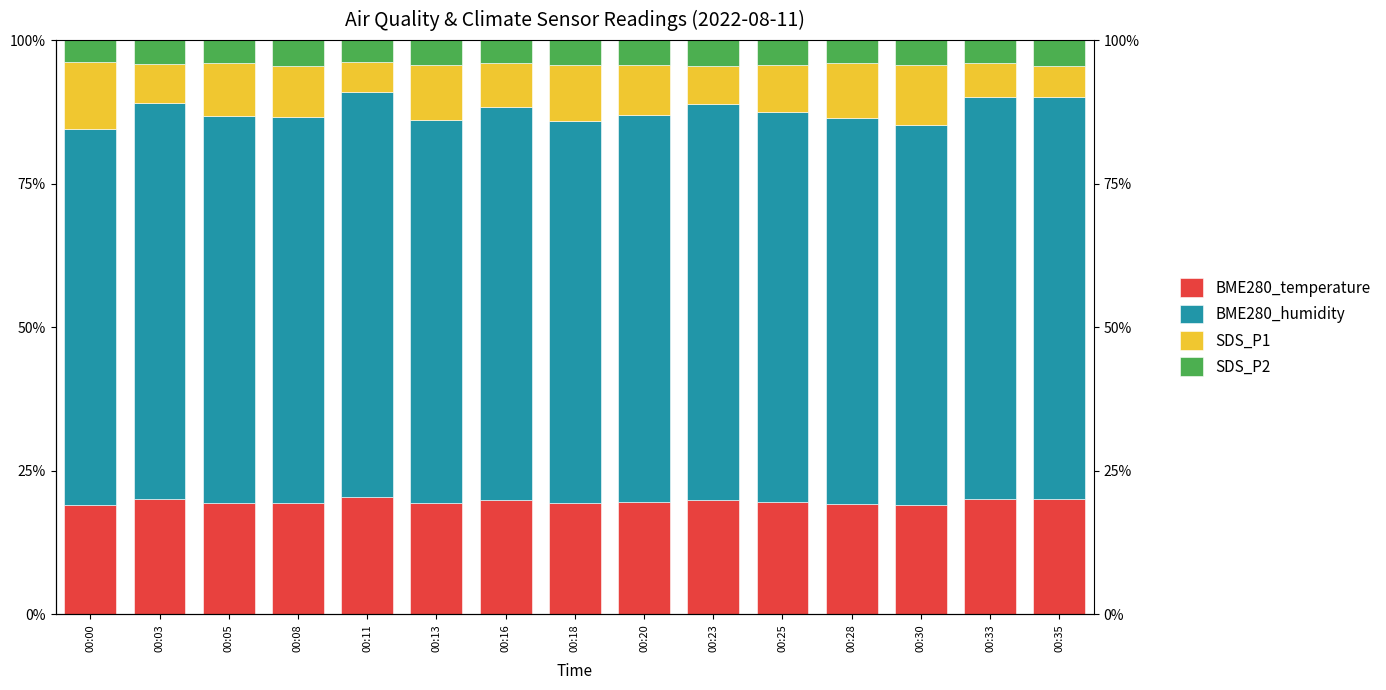

What is the sum of the SDS_P1 values at 00:18 and 00:00?

21.3